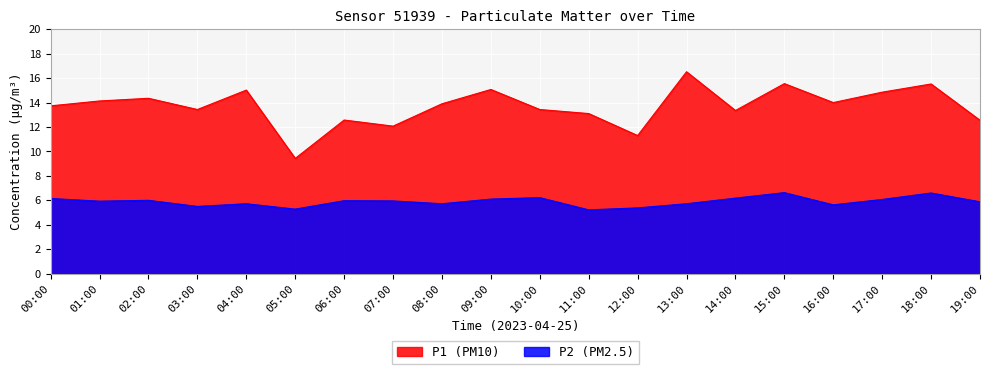

Which label corresponds to the smallest value in the chart?

11:00